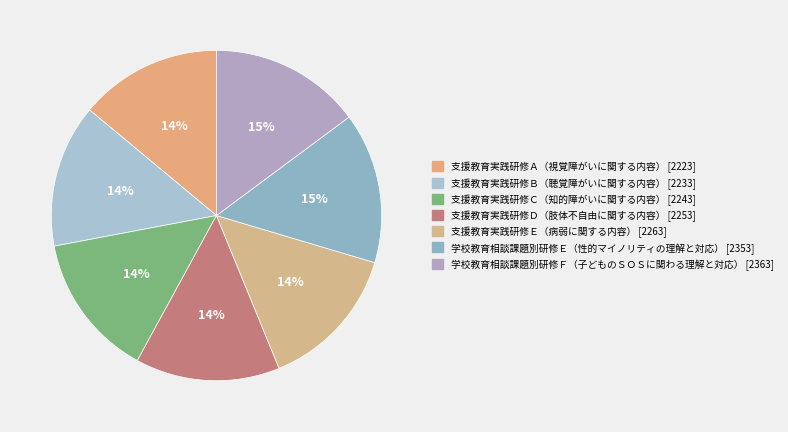

To the nearest percent, what is the difference between the largest and smallest slice percentages?

1%